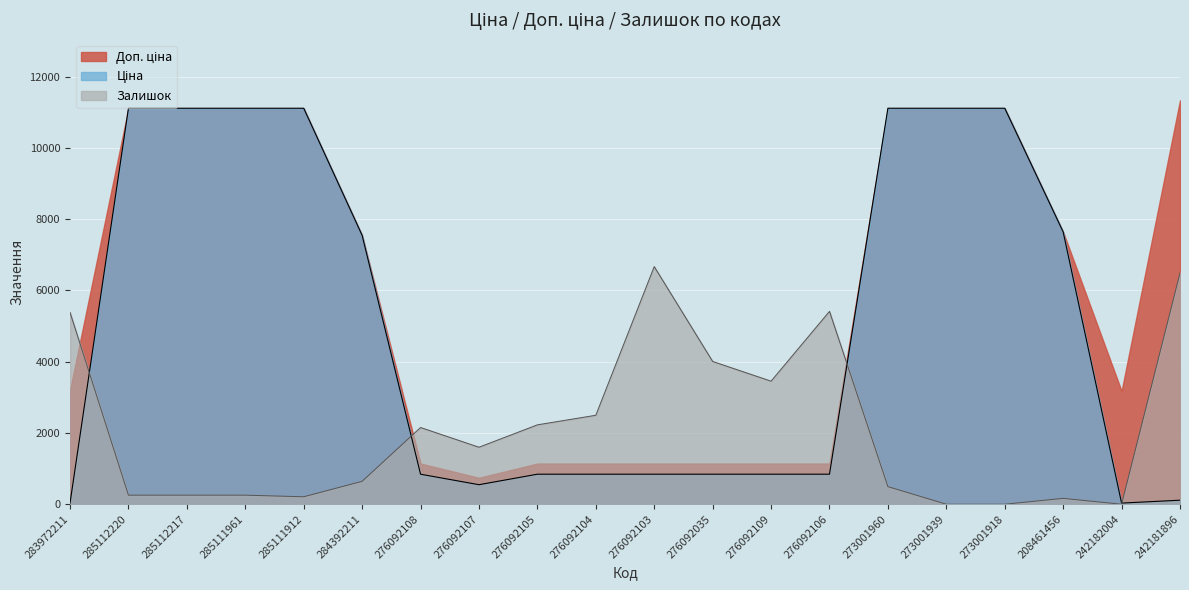

Does the chart display data point markers on the line(s)?

No